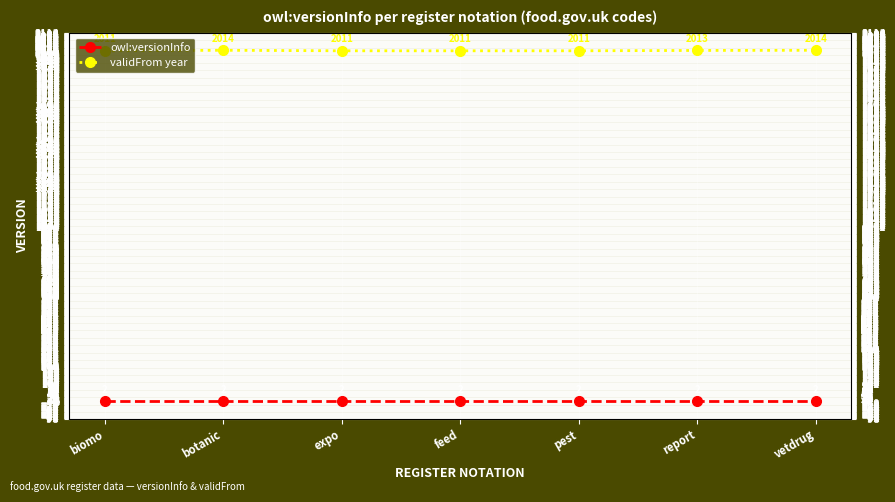

Is the value of owl:versionInfo at biomo greater than the value of validFrom year at feed?

No